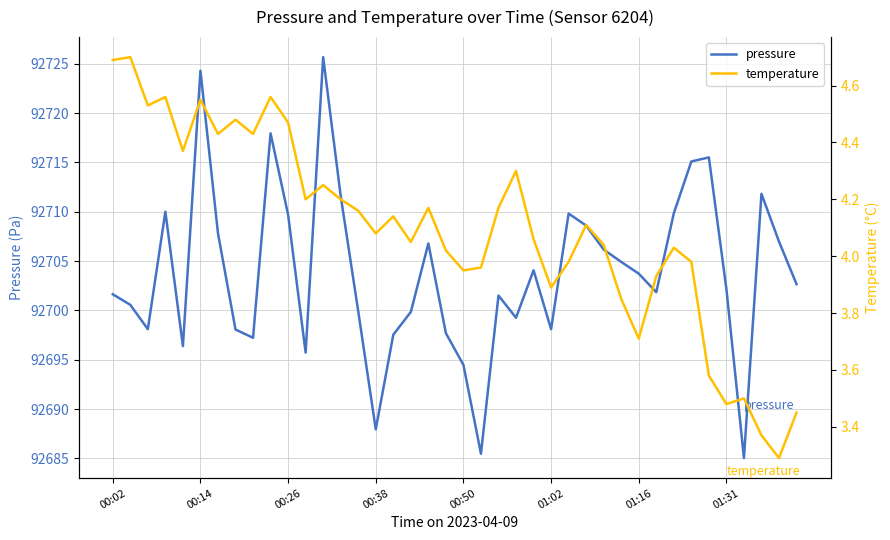

What is the lowest value of the pressure series?

92685.0